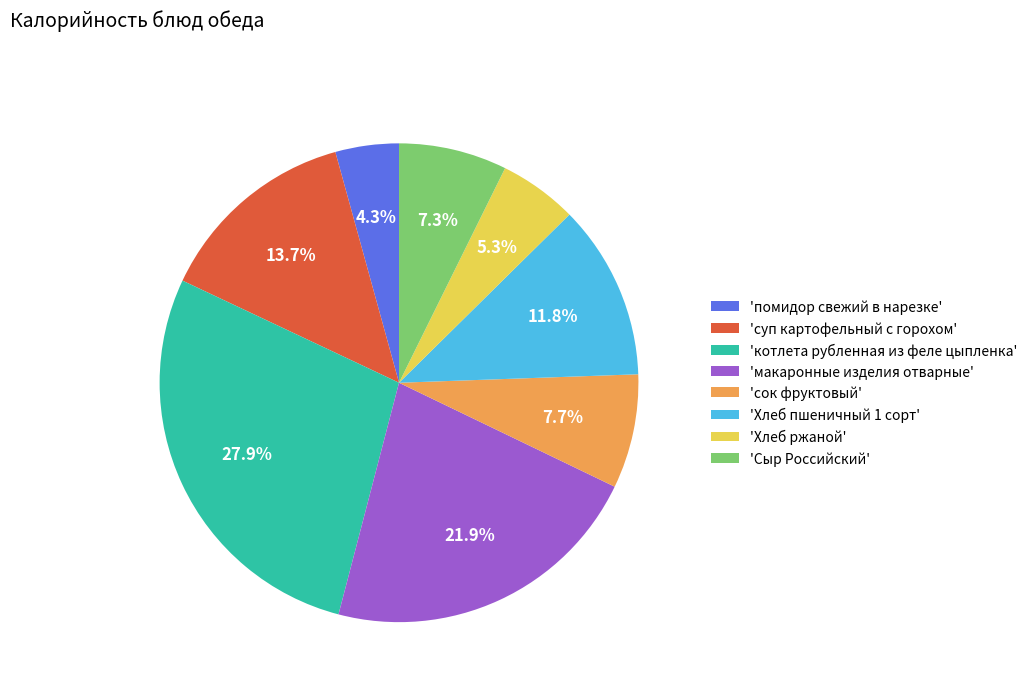

What percentage is NOT represented by 'помидор свежий в нарезке'?

95.7%